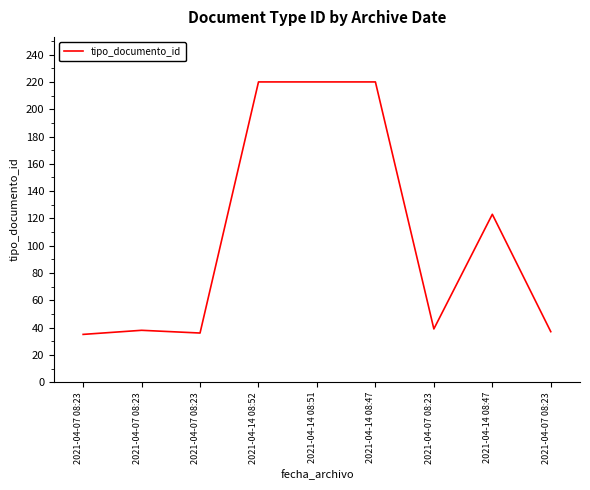

Which label corresponds to the smallest value in the chart?

2021-04-07 08:23